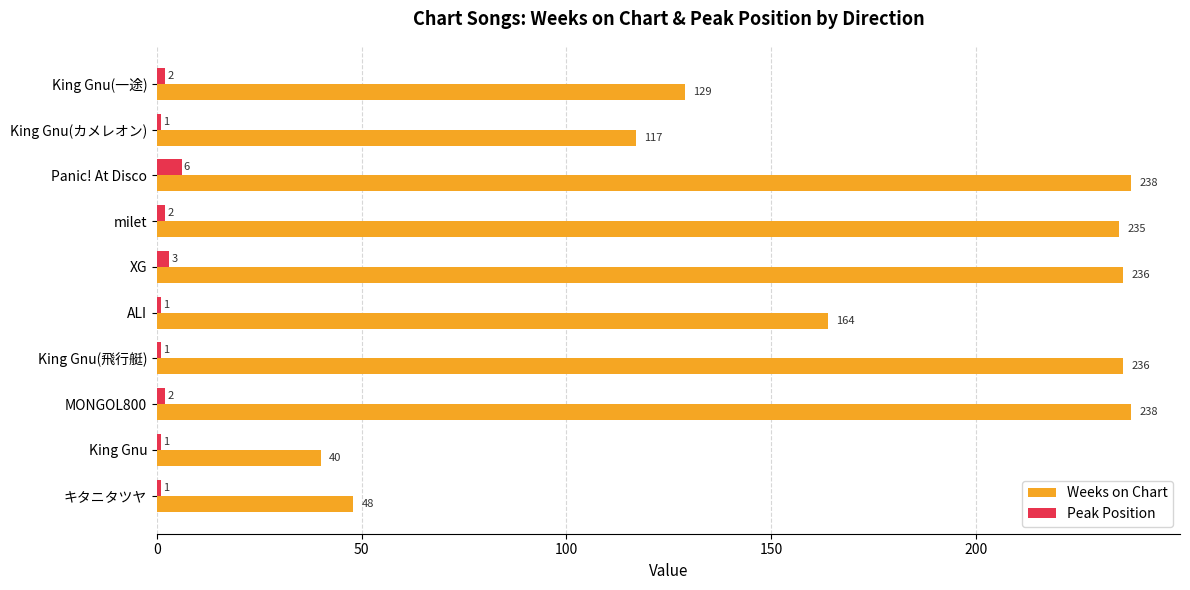

What is the sum of the Peak Position values at milet and ALI?

3